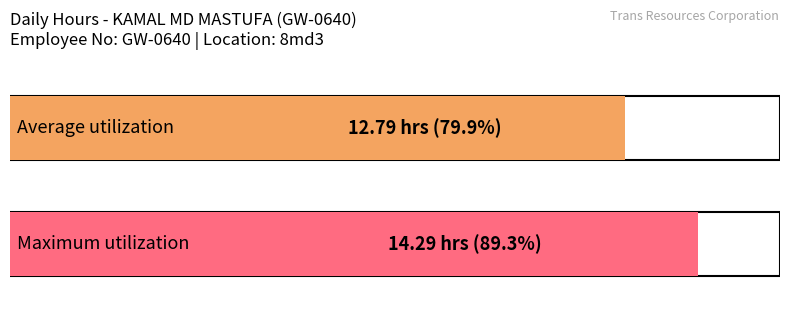

Count the number of data series in this chart.

1